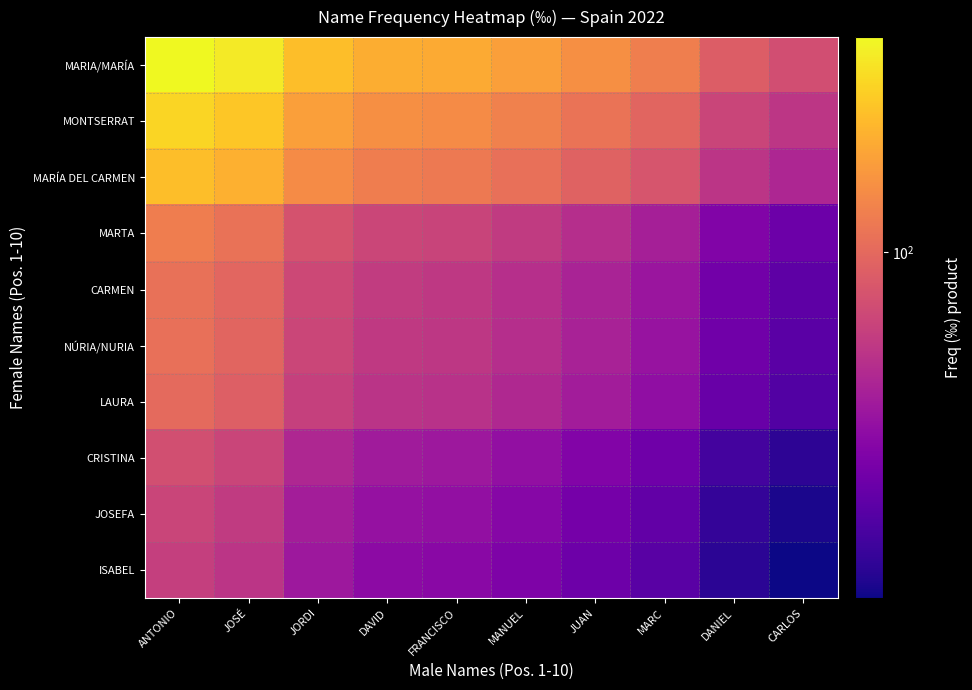

Count the number of categories in the chart.

10